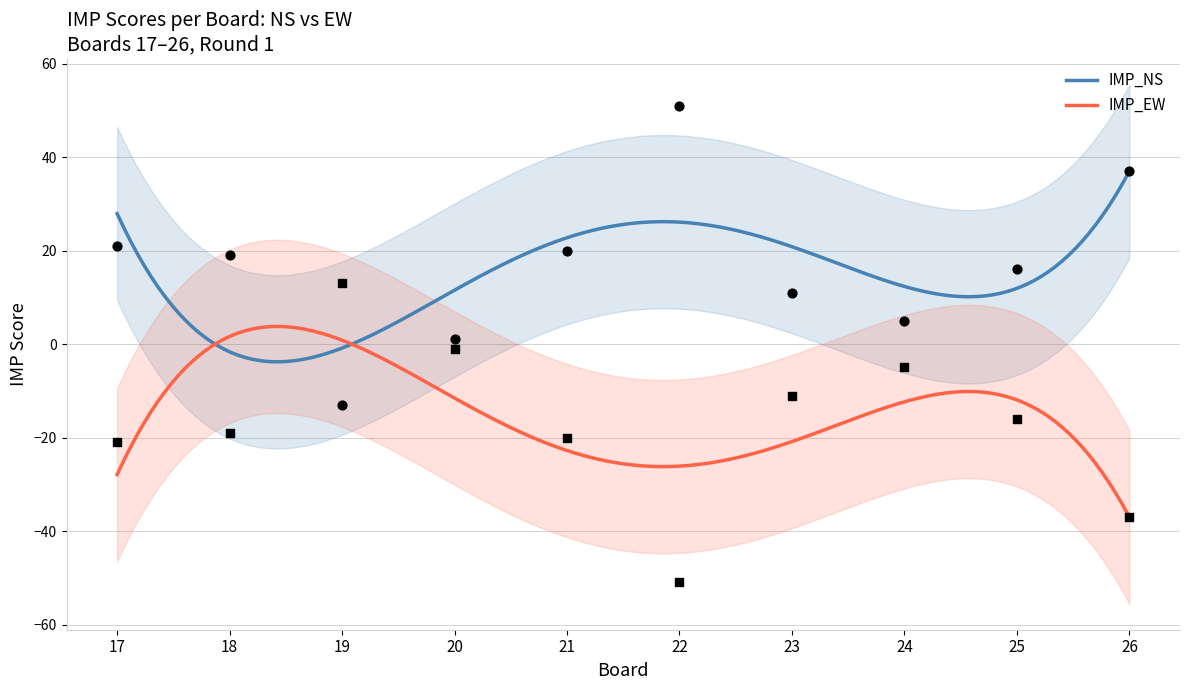

Which series contains the lowest Y value?

IMP_EW